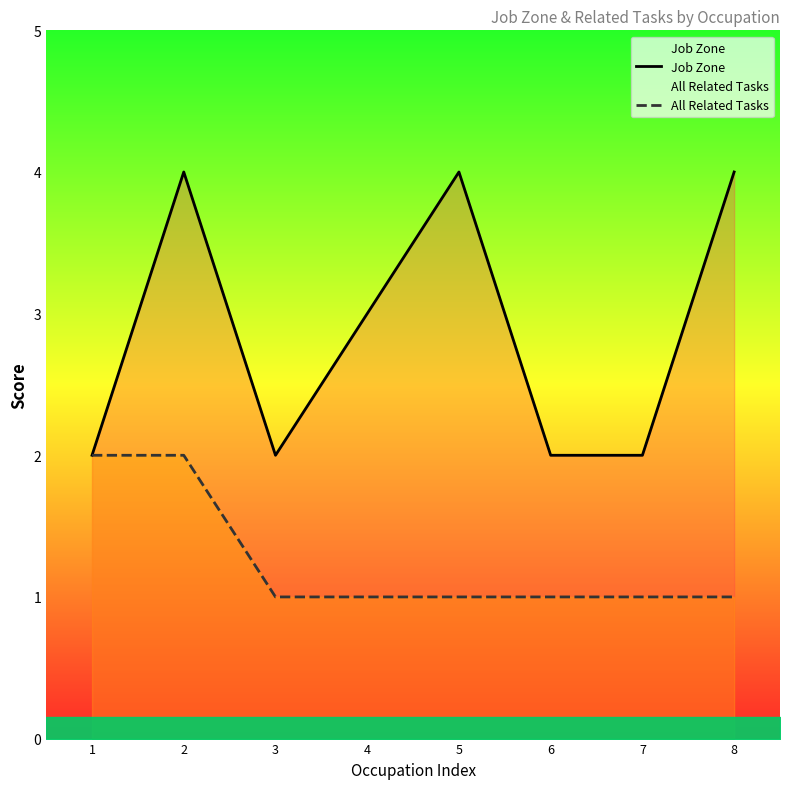

Between 5 and 7, which series saw the biggest shift?

Job Zone